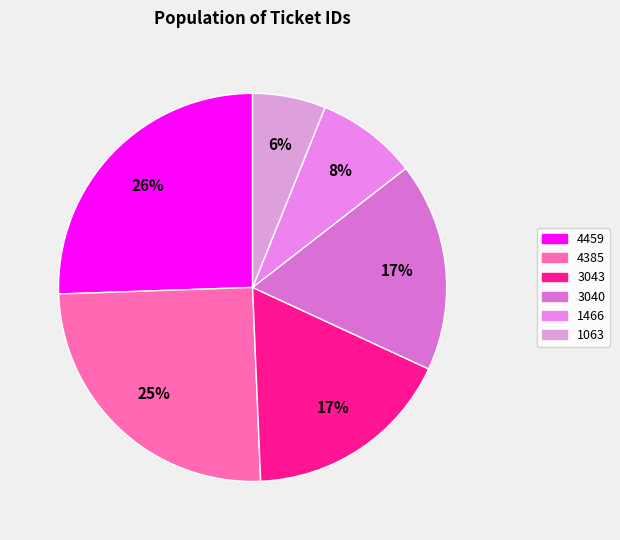

To the nearest percent, what portion does 4385 represent?

25%